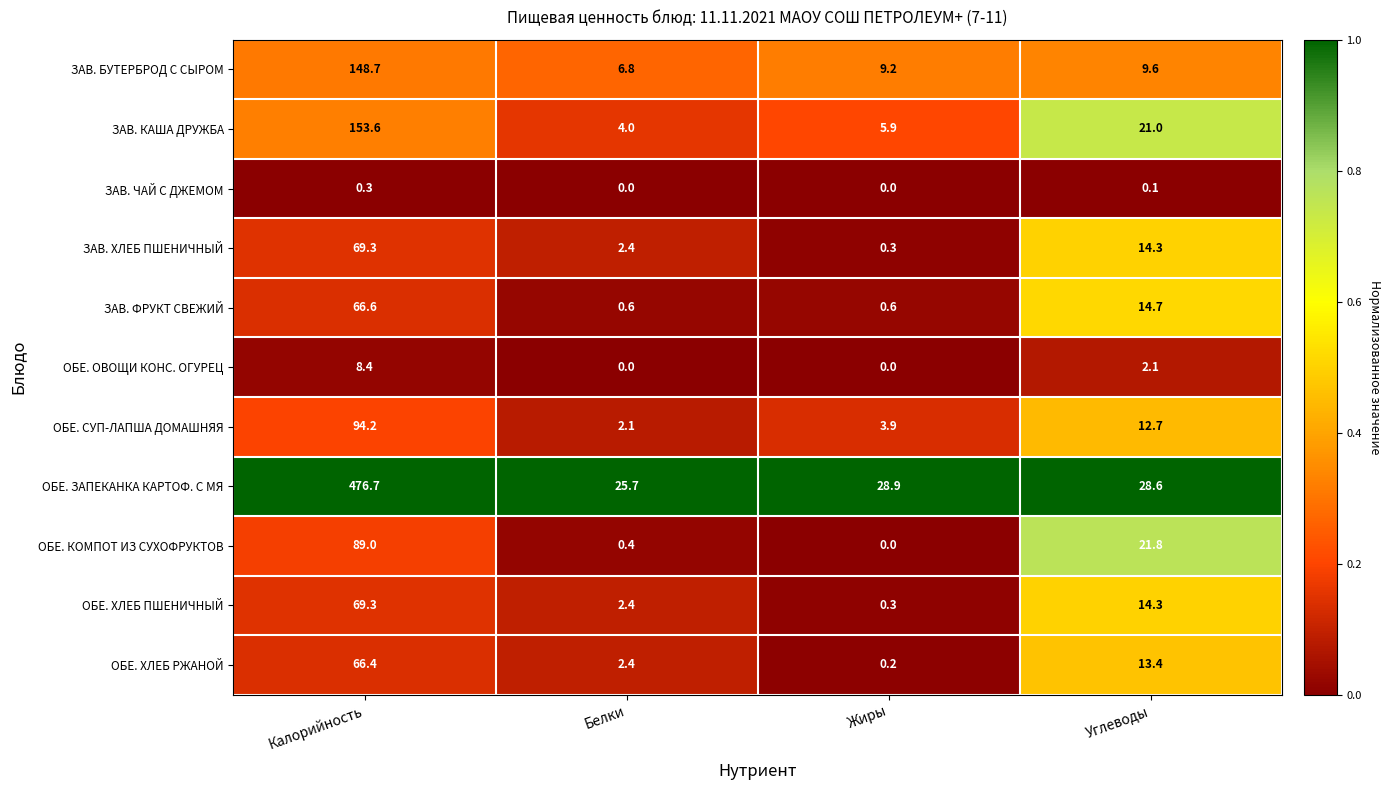

How many series are shown in this chart?

11